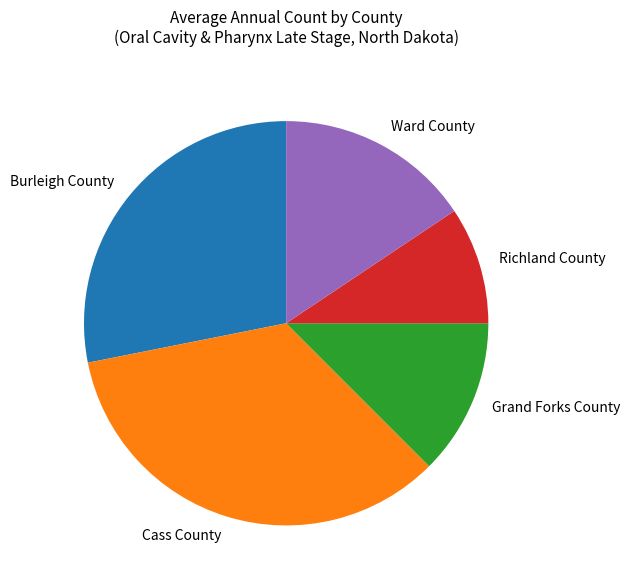

Between Cass County and Grand Forks County, which is larger?

Cass County